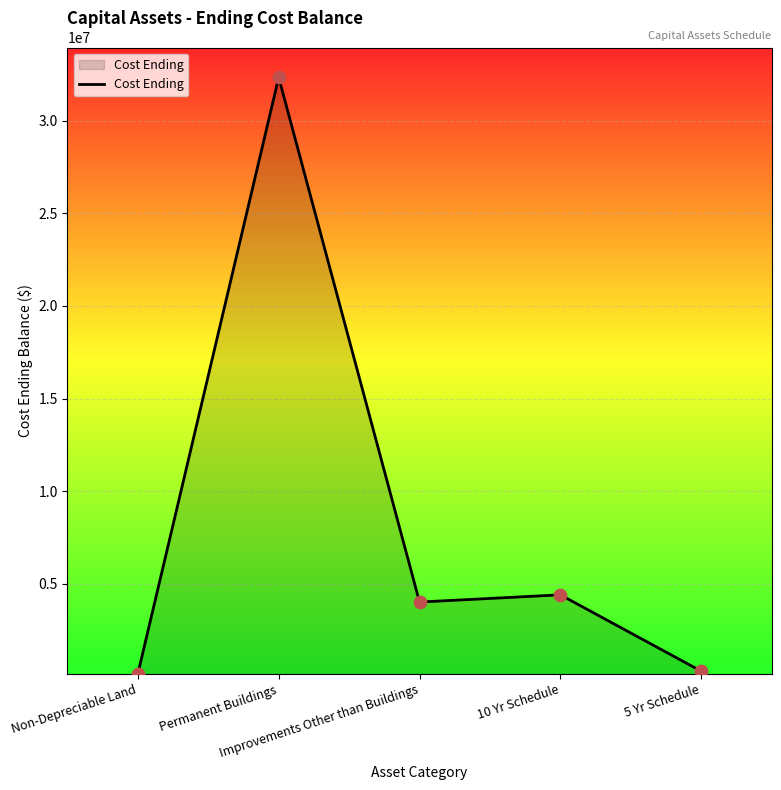

Which has a higher value, 10 Yr Schedule or 5 Yr Schedule?

10 Yr Schedule